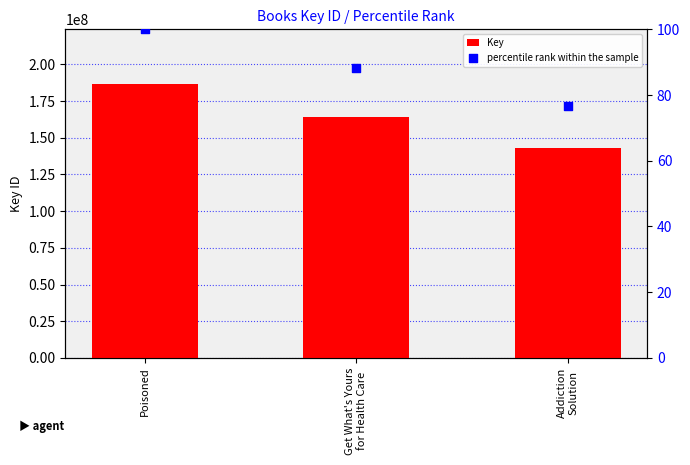

What are all the series names shown in the legend?

Key, percentile rank within the sample